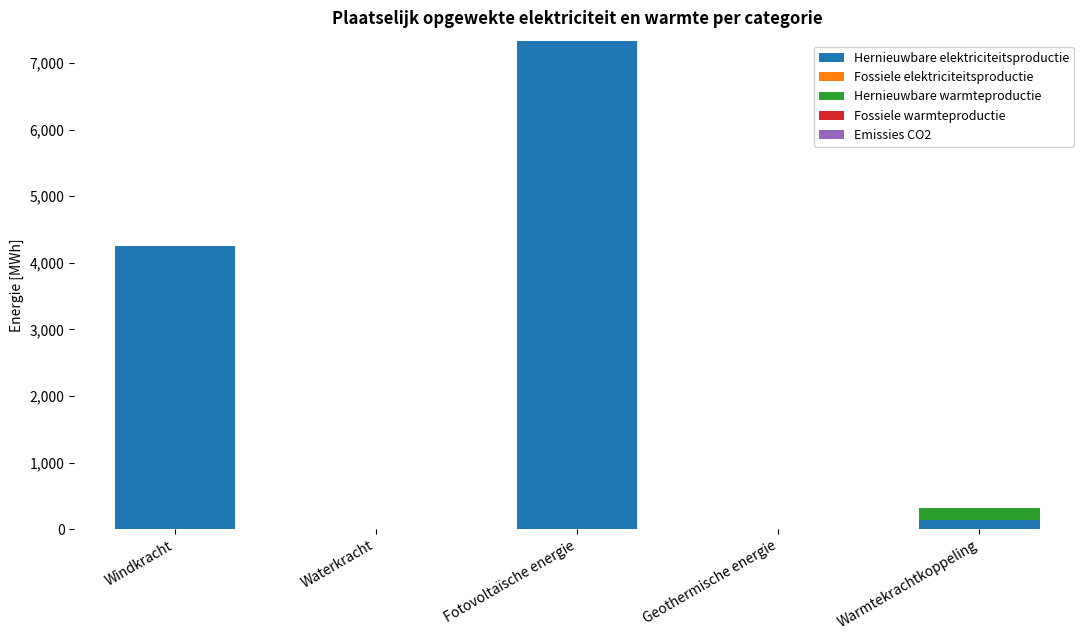

At which category is the sum across all series the highest?

Fotovoltaïsche energie